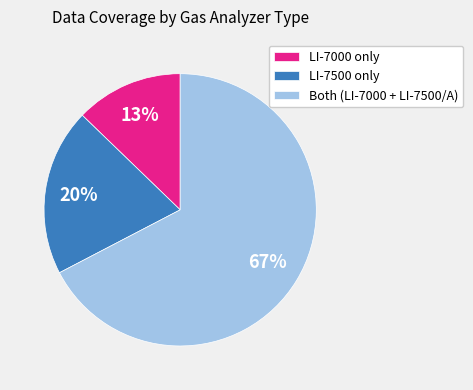

Is it true that LI-7000 only is 4% of the pie?

False